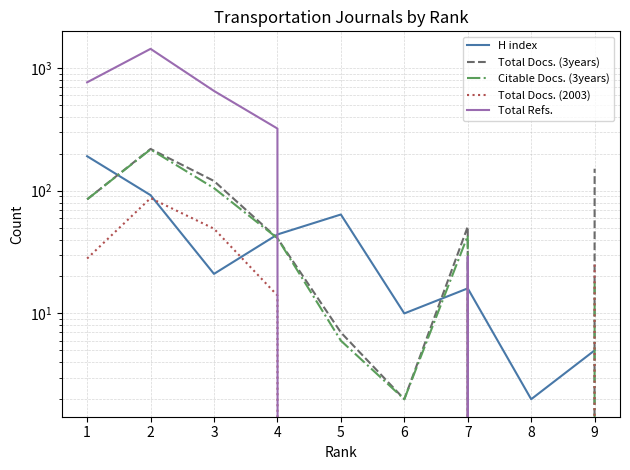

At which category does Total Refs. reach its first local peak?

2